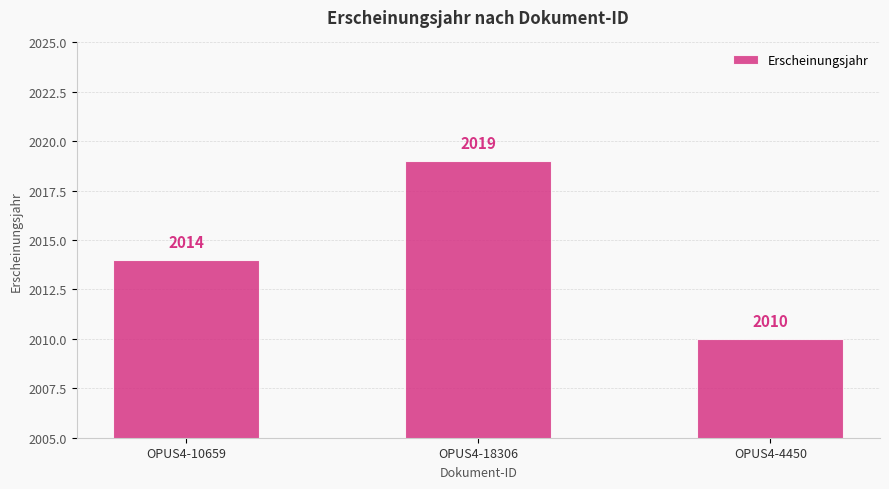

What is the difference between the maximum and minimum values?

9